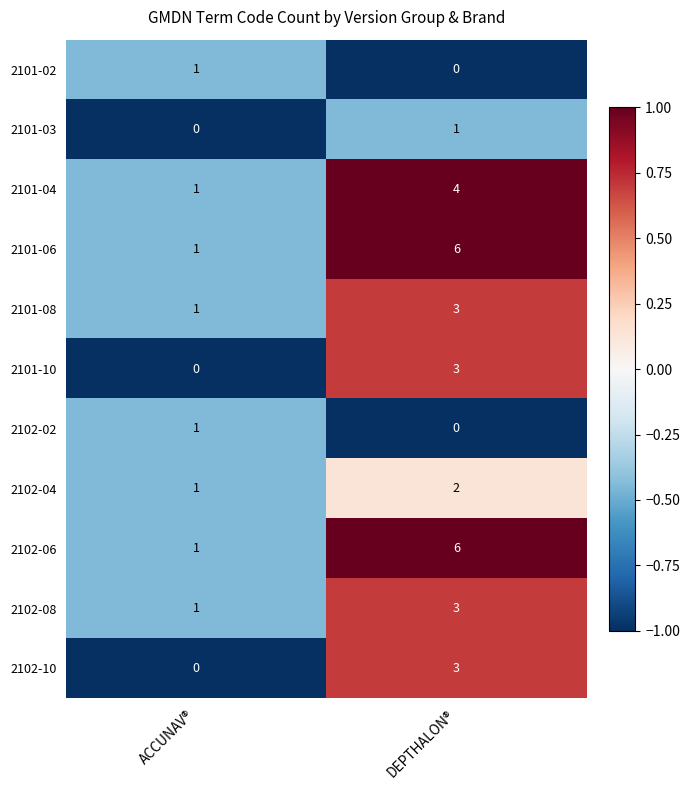

Reading right to left, extract all data points from this chart.

2101-02: DEPTHALON®=0	ACCUNAV®=1
2101-03: DEPTHALON®=1	ACCUNAV®=0
2101-04: DEPTHALON®=4	ACCUNAV®=1
2101-06: DEPTHALON®=6	ACCUNAV®=1
2101-08: DEPTHALON®=3	ACCUNAV®=1
2101-10: DEPTHALON®=3	ACCUNAV®=0
2102-02: DEPTHALON®=0	ACCUNAV®=1
2102-04: DEPTHALON®=2	ACCUNAV®=1
2102-06: DEPTHALON®=6	ACCUNAV®=1
2102-08: DEPTHALON®=3	ACCUNAV®=1
2102-10: DEPTHALON®=3	ACCUNAV®=0